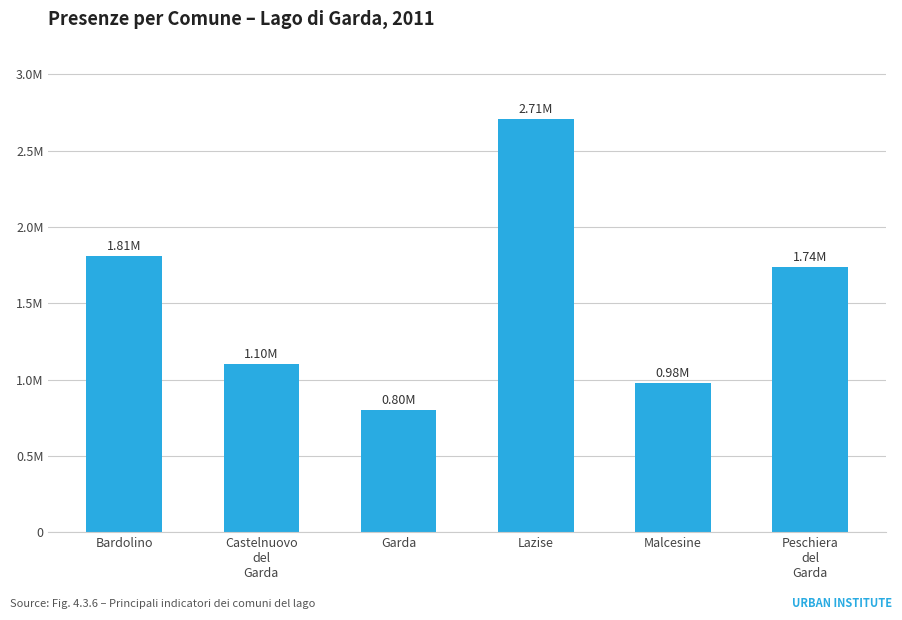

Are the bars horizontal?

No